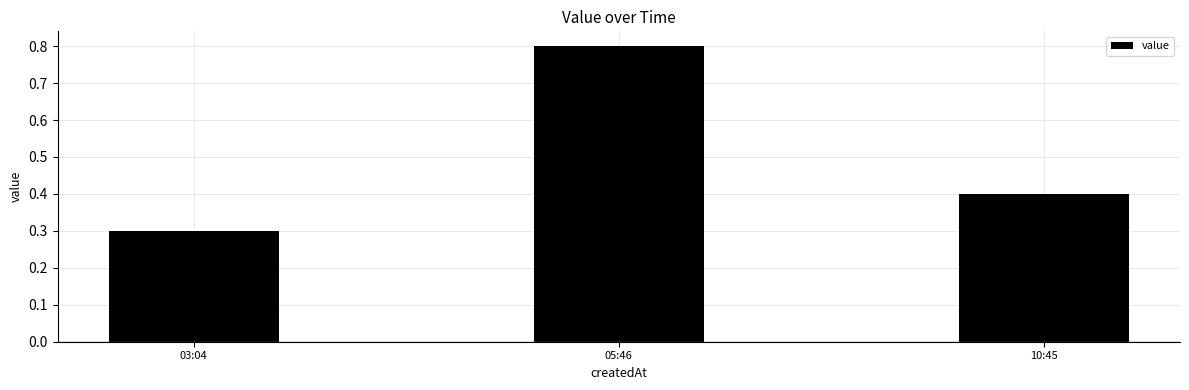

Reading left to right, extract all data points from this chart.

03:04=0.3	05:46=0.8	10:45=0.4